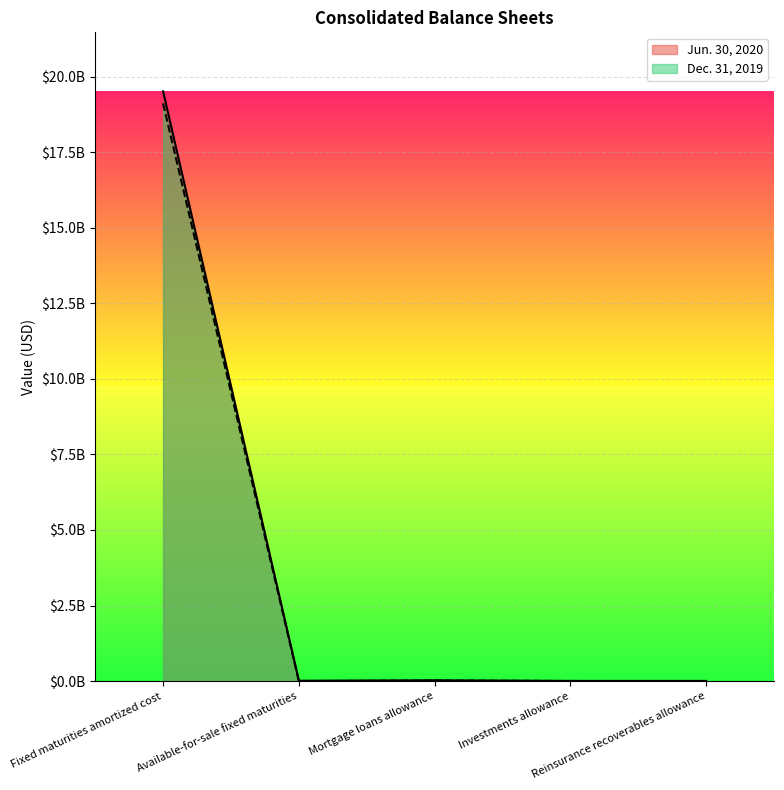

At which label is Dec. 31, 2019 closest to 9555500000?

Mortgage loans allowance